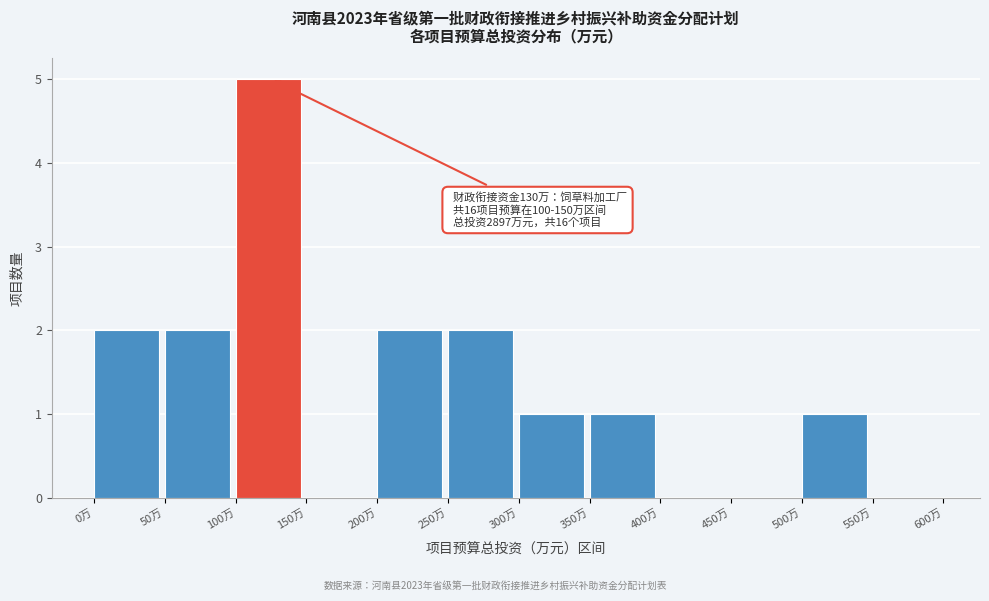

Which range on the x-axis has the tallest bar?

100 to 150